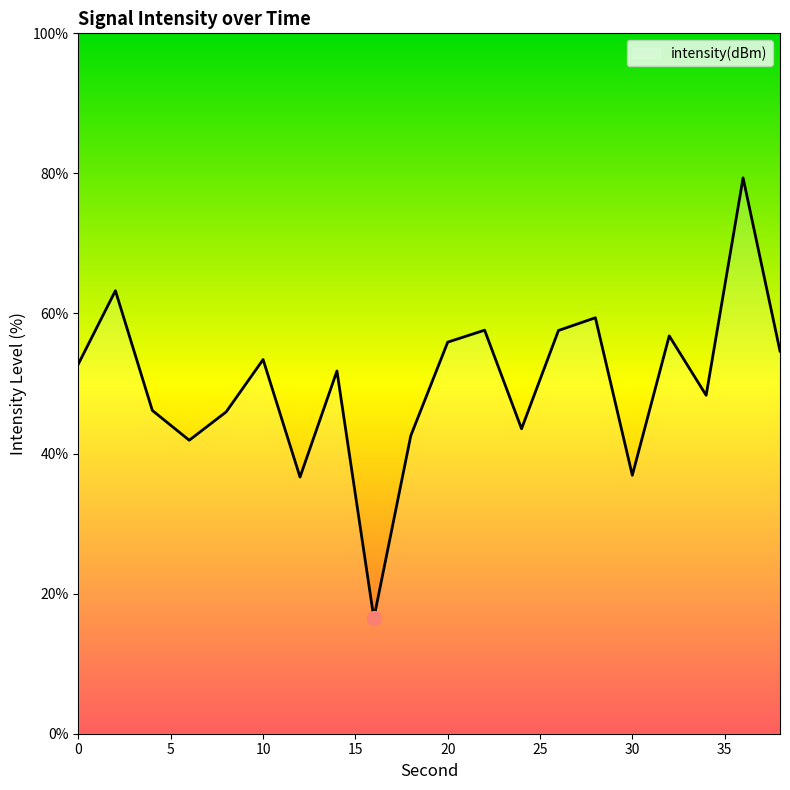

Is this an area chart (filled region under the line)?

No